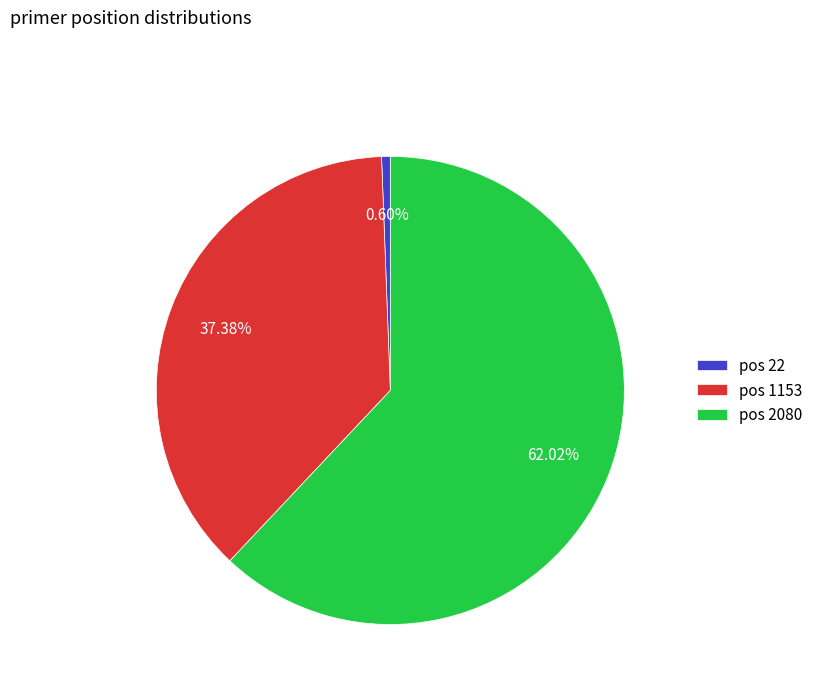

Rank the categories by value from lowest to highest.

pos 22, pos 1153, pos 2080